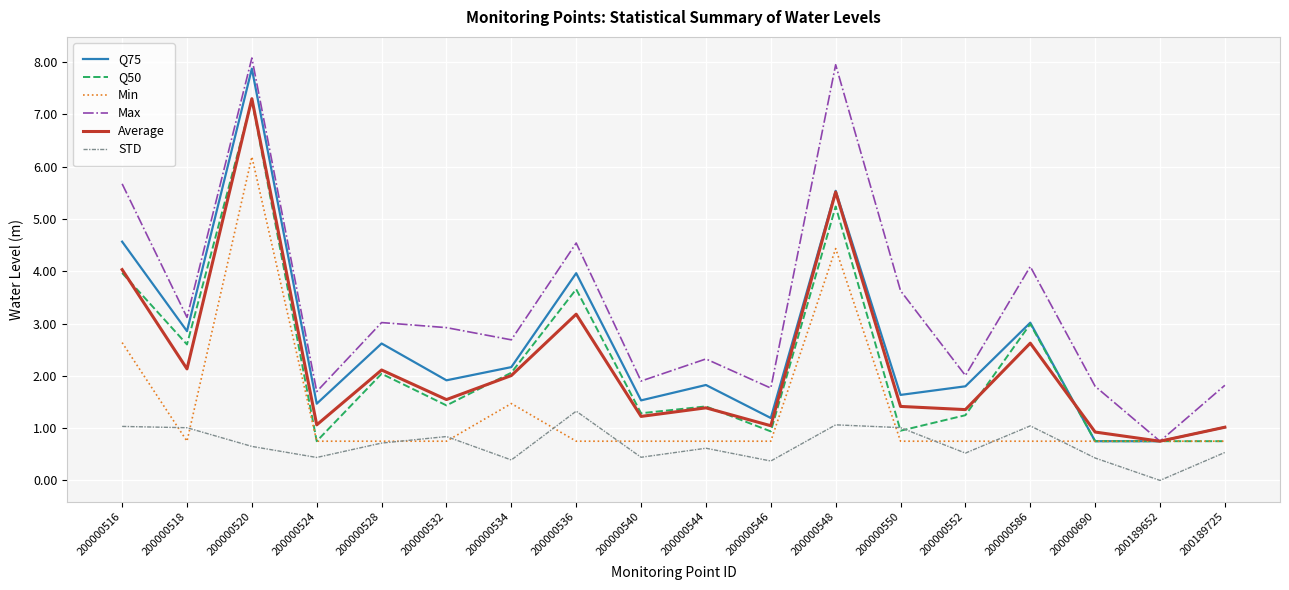

Which series has the widest spread of values?

Max